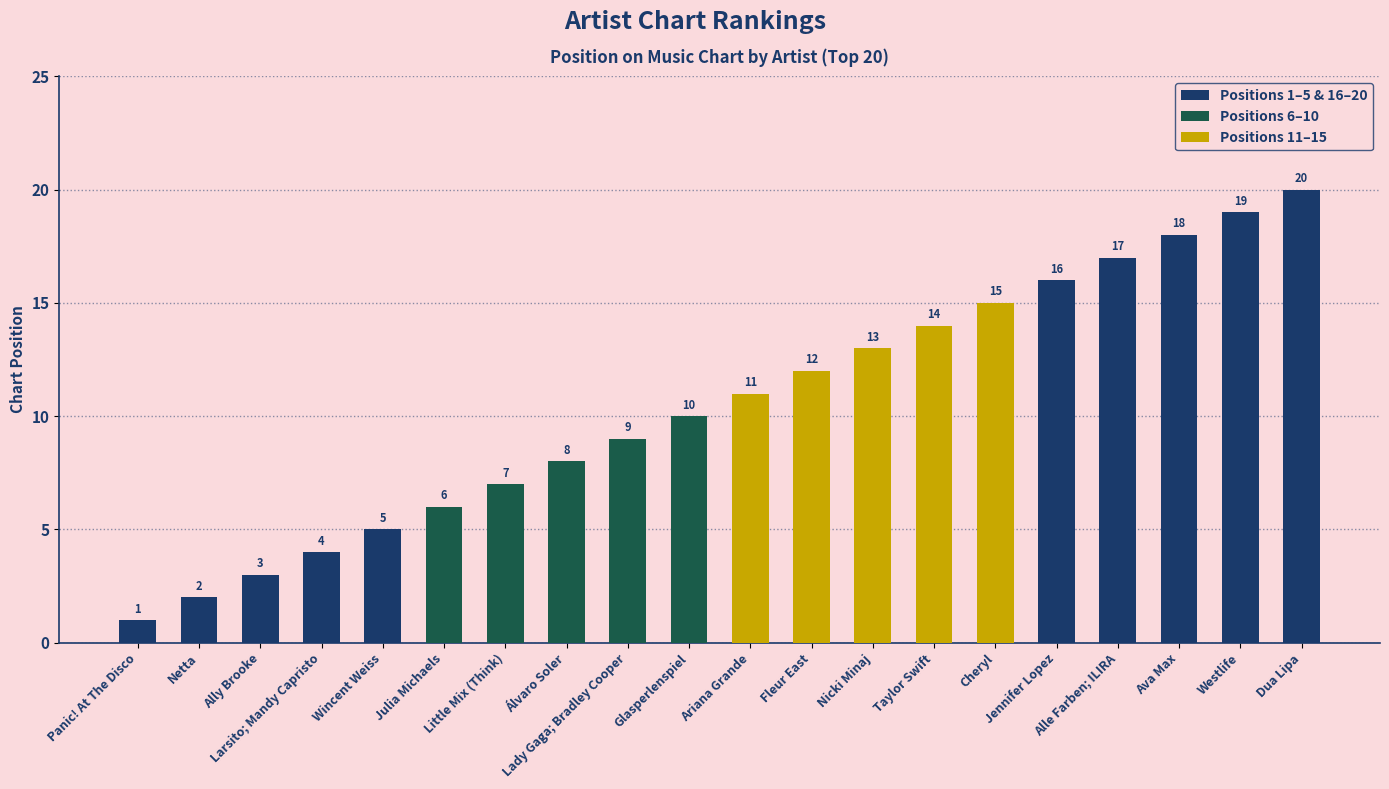

What is the difference between the second highest and minimum values?

18